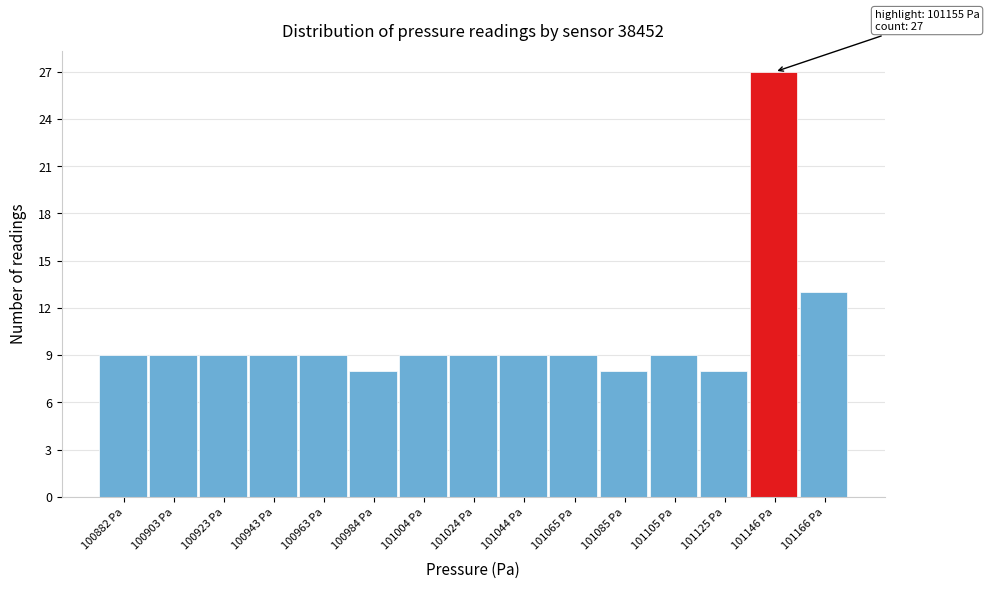

Reading right to left, extract all data points from this chart.

101166 Pa=13	101146 Pa=27	101125 Pa=8	101105 Pa=9	101085 Pa=8	101065 Pa=9	101044 Pa=9	101024 Pa=9	101004 Pa=9	100984 Pa=8	100963 Pa=9	100943 Pa=9	100923 Pa=9	100903 Pa=9	100882 Pa=9